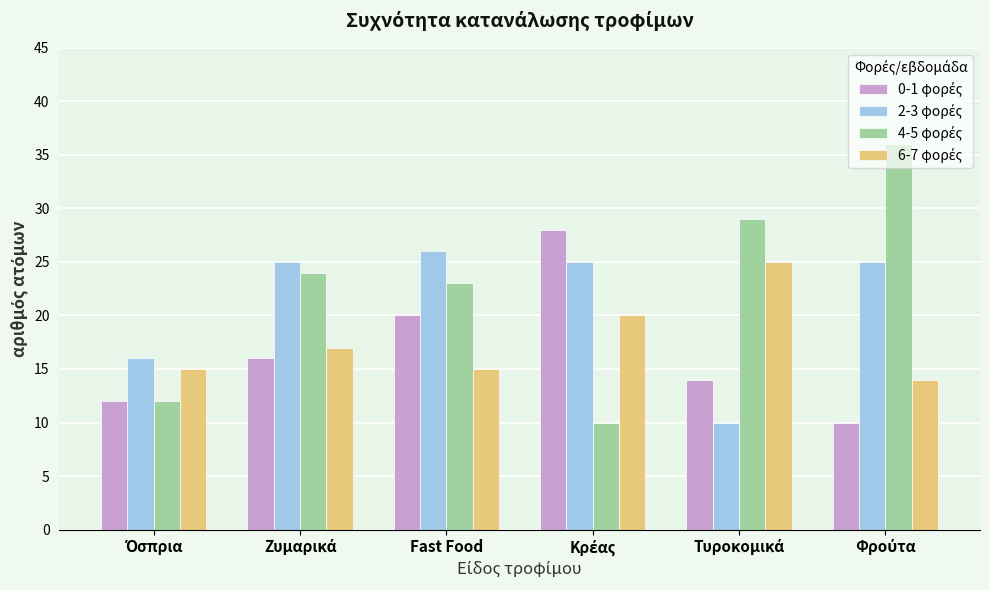

What is the minimum value shown in the chart?

10